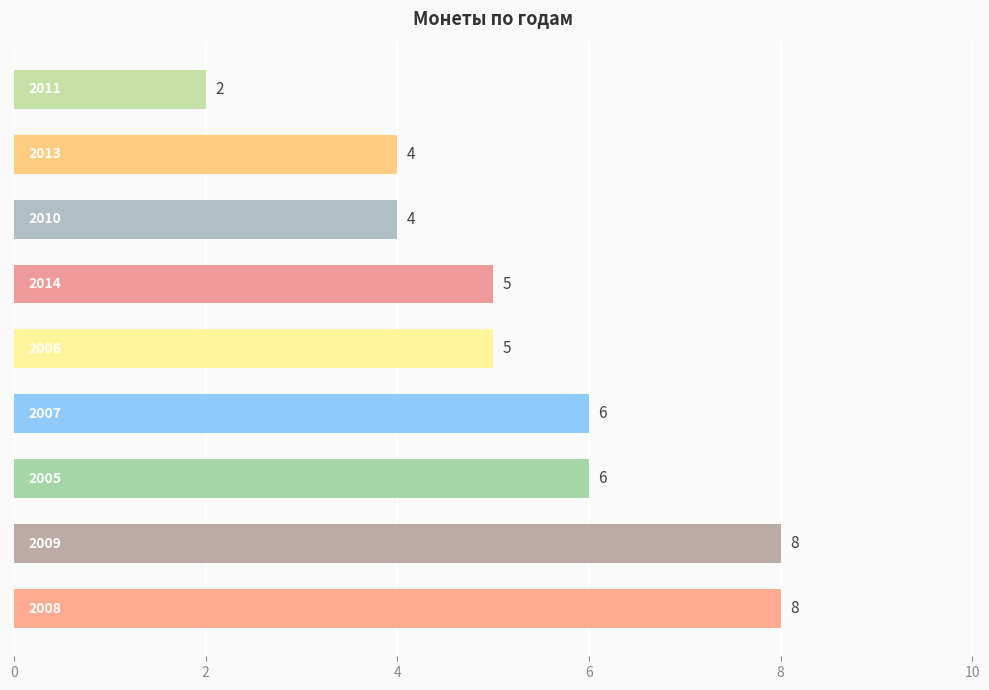

Reading bottom to top, transcribe all the data shown in this chart.

8	8	6	6	5	5	4	4	2